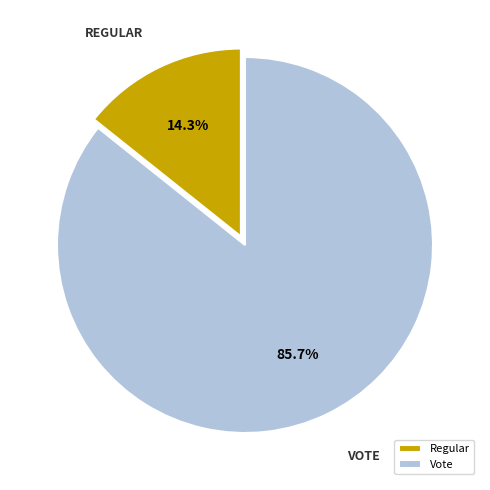

Rank the categories by value from highest to lowest.

Vote, Regular